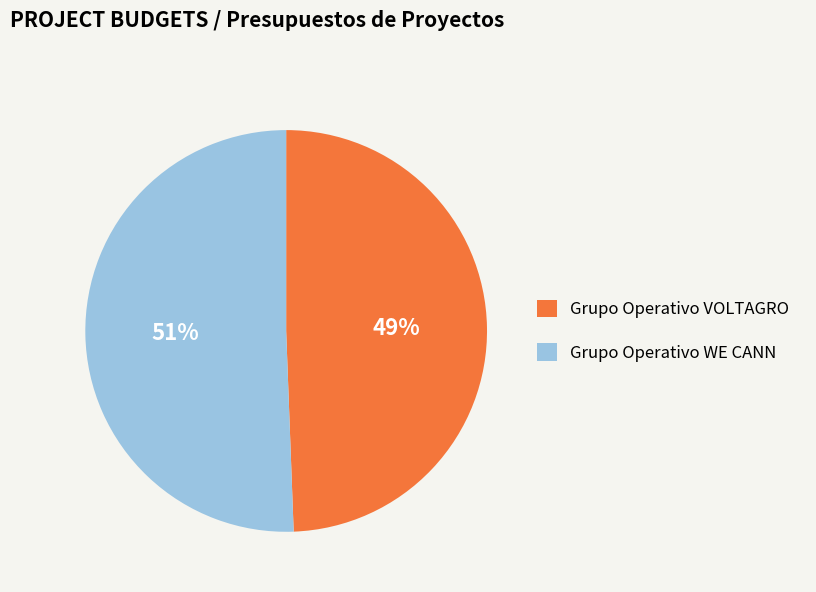

What percentage is the Grupo Operativo WE CANN slice, to the nearest percent?

51%